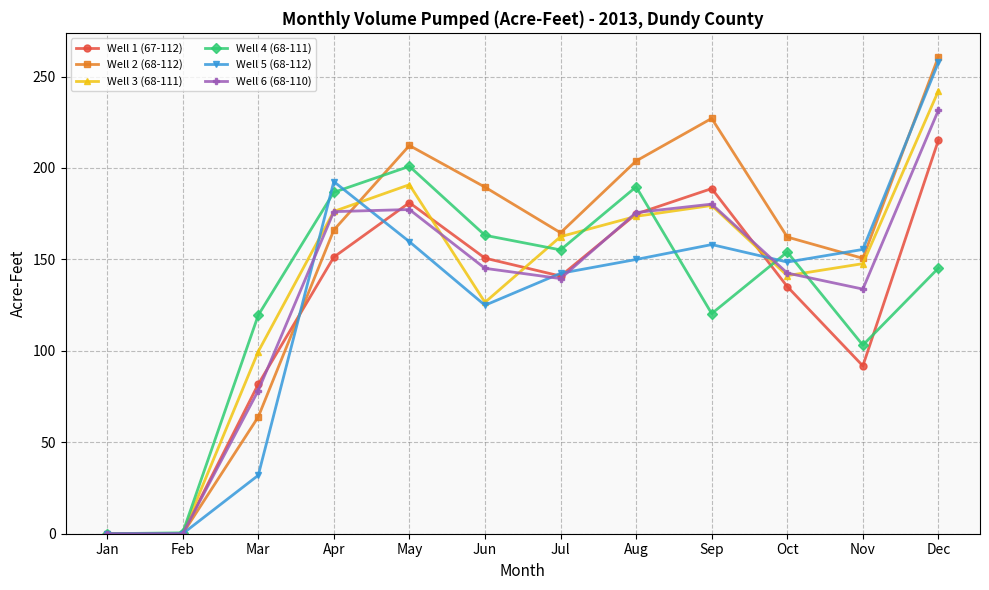

Is it true that Well 6 (68-110) equals 270.7 at May?

False